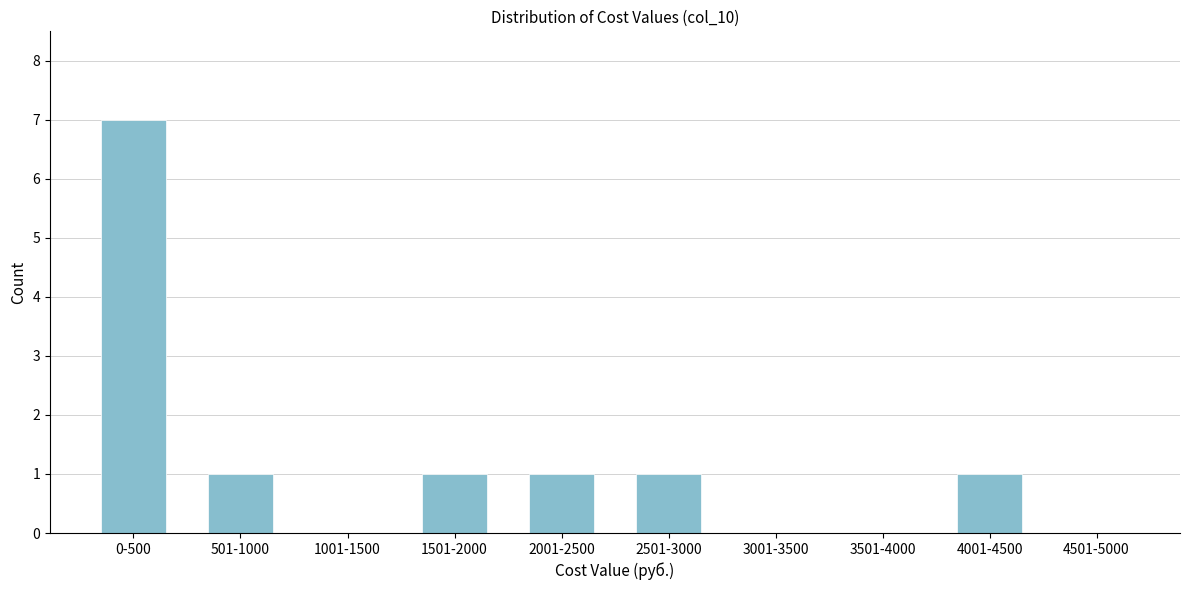

Reading right to left, list all the values displayed in this chart.

4501-5000=0	4001-4500=1	3501-4000=0	3001-3500=0	2501-3000=1	2001-2500=1	1501-2000=1	1001-1500=0	501-1000=1	0-500=7